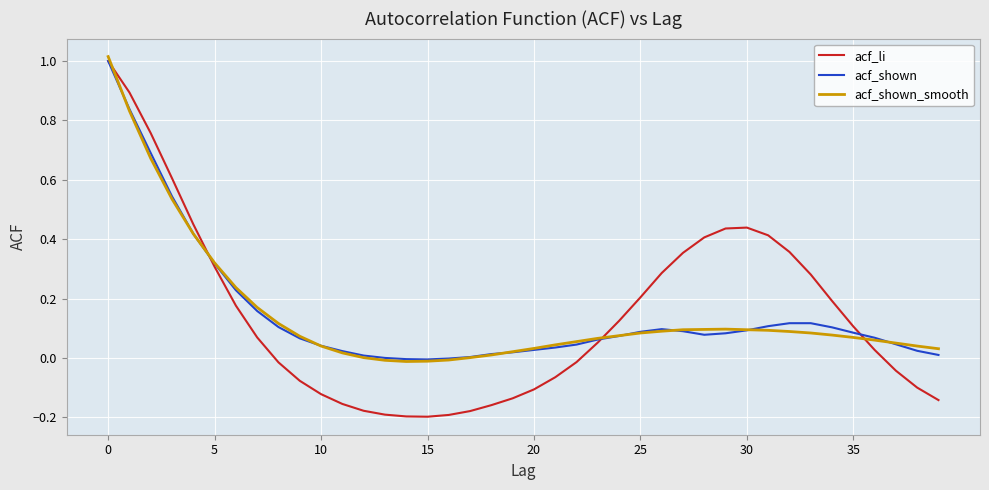

Which series has the largest range (max minus min)?

acf_li